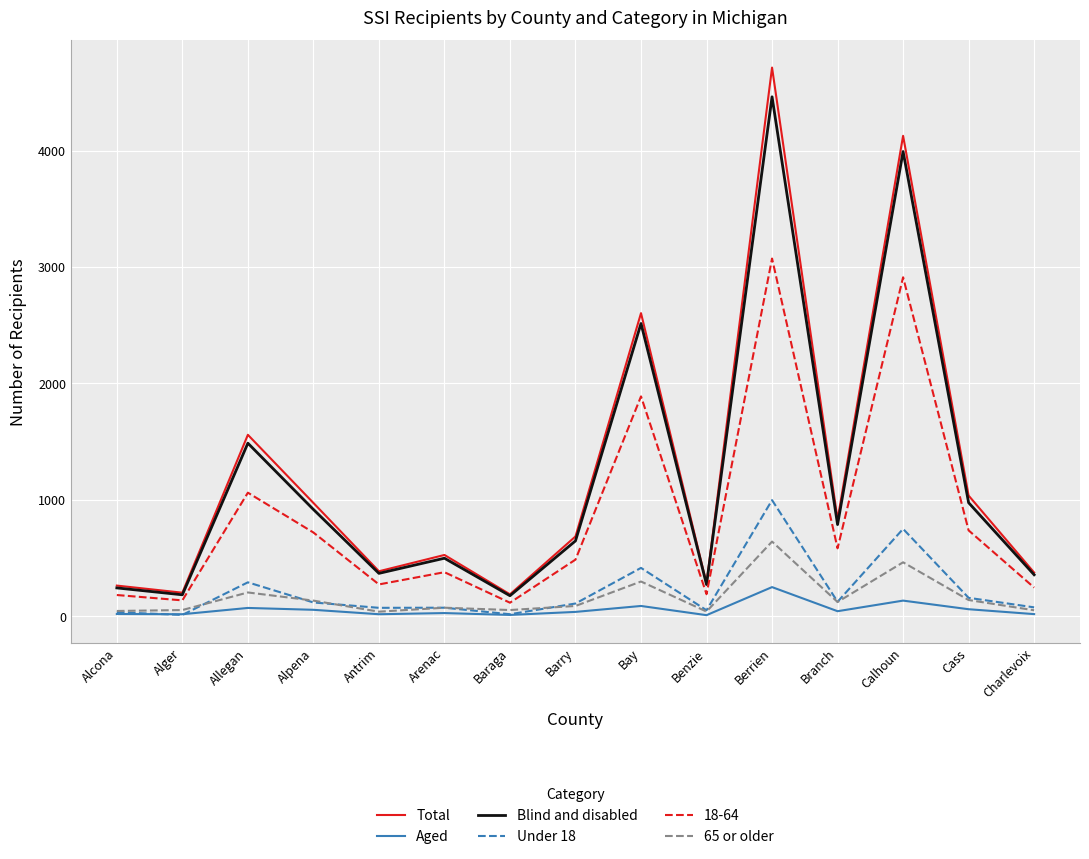

What are all the series names shown in the legend?

Total, Aged, Blind and disabled, Under 18, 18-64, 65 or older